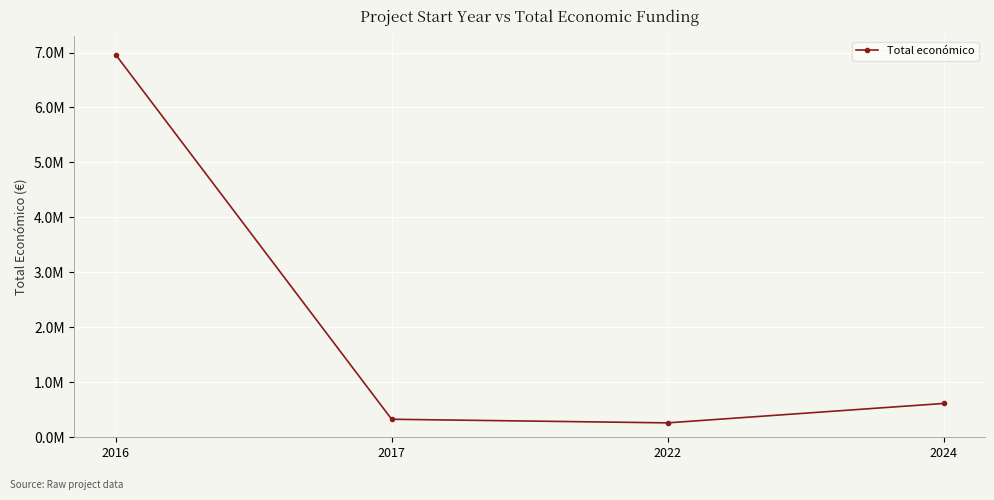

Does the chart have visible grid lines?

Yes